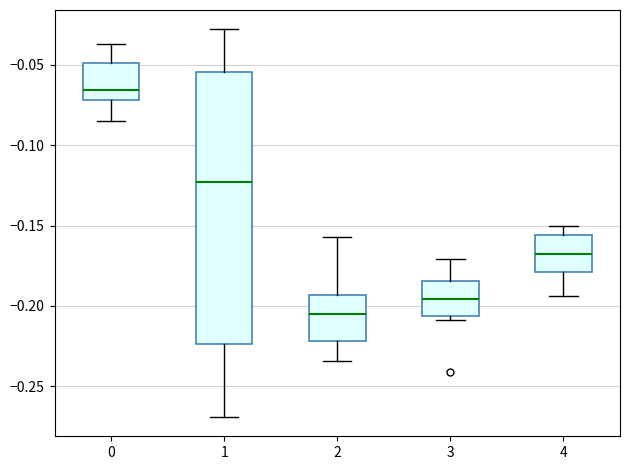

Where does the median line of the box at x = 4 sit on the y-axis? The values are not printed on the chart, so give them approximately, as read against the axis.

-0.165